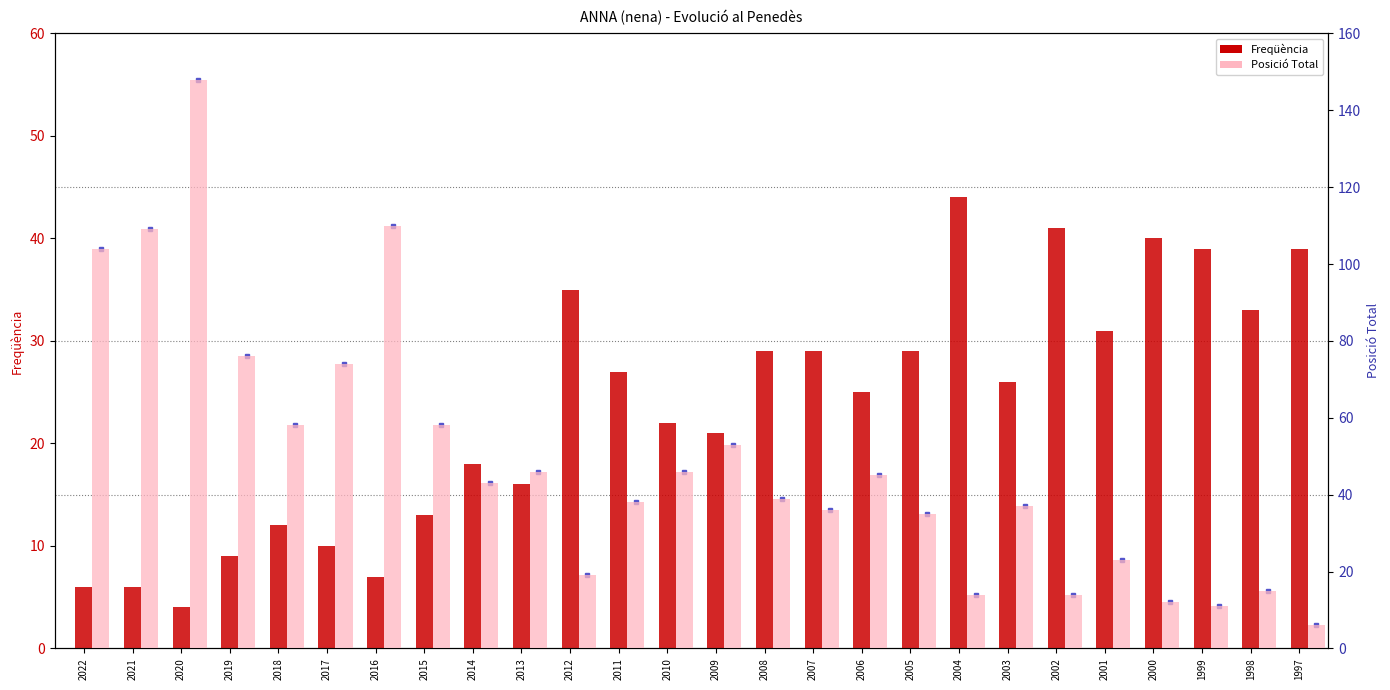

What is the maximum value for Posició Total?

148